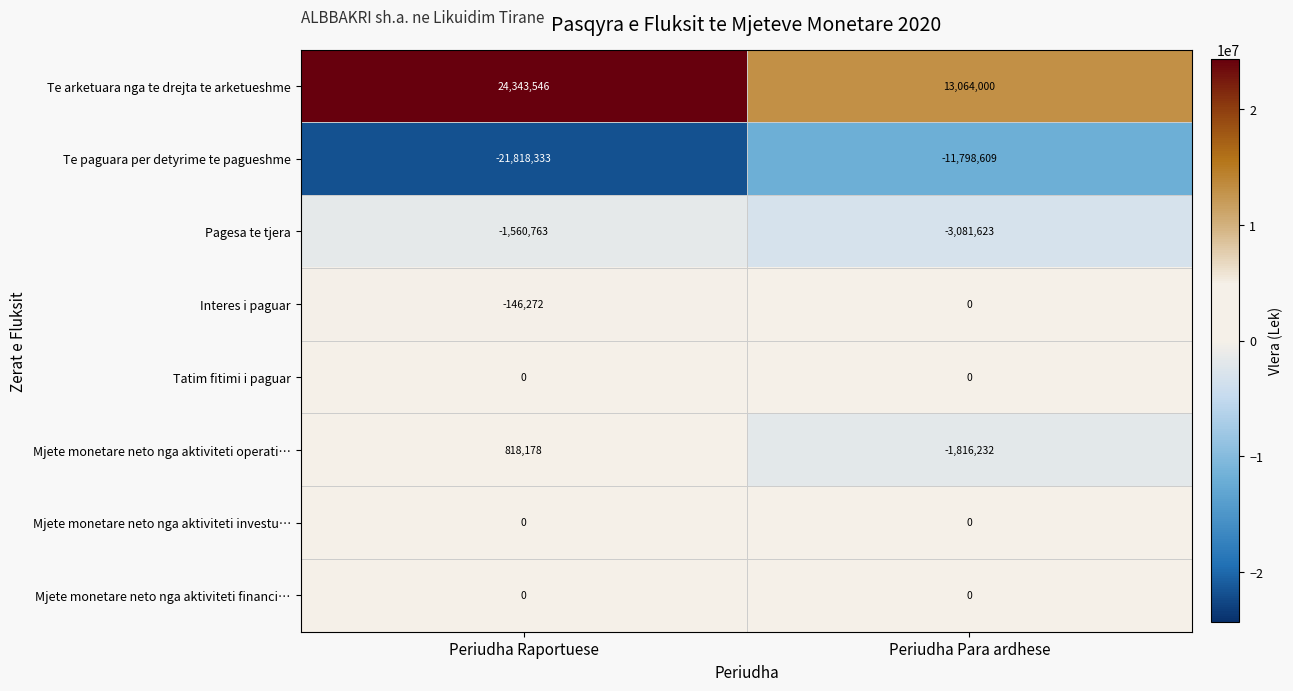

At which category is the sum across all series the highest?

Periudha Raportuese